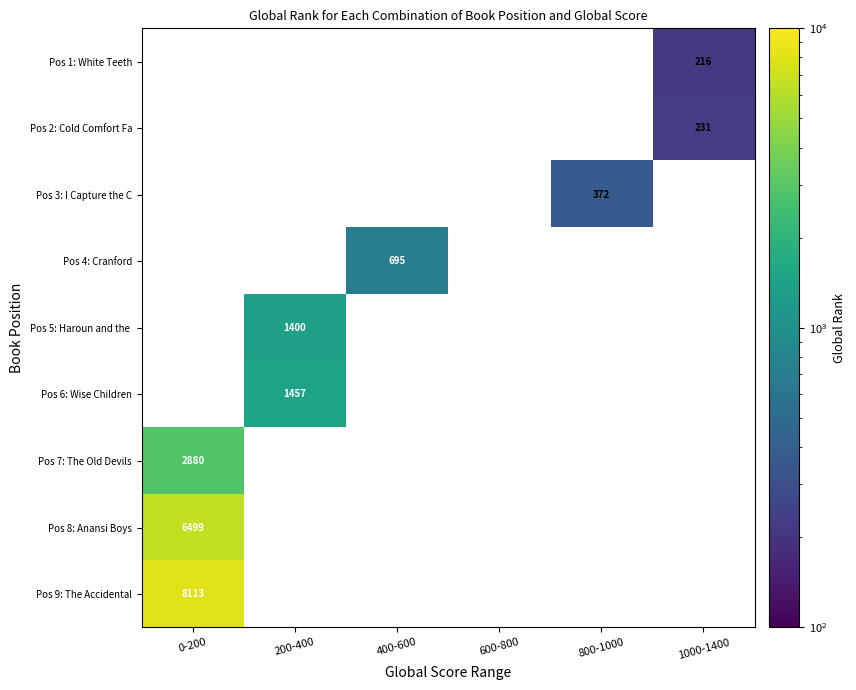

True or false: Pos 3: I Capture the C has a value of 254 at 800-1000.

False